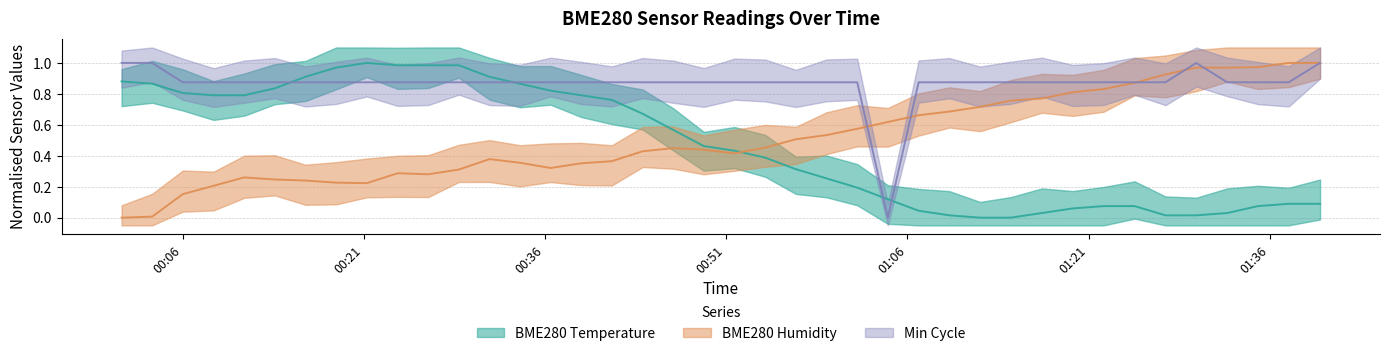

List the labels in order of Min_cycle value, largest first.

2023/04/22 00:00:57, 2023/04/22 00:03:29, 2023/04/22 01:29:55, 2023/04/22 01:40:10, 2023/04/22 00:06:01, 2023/04/22 00:08:34, 2023/04/22 00:11:06, 2023/04/22 00:13:38, 2023/04/22 00:16:10, 2023/04/22 00:18:43, 2023/04/22 00:21:15, 2023/04/22 00:23:48, 2023/04/22 00:26:20, 2023/04/22 00:28:52, 2023/04/22 00:31:24, 2023/04/22 00:33:56, 2023/04/22 00:36:28, 2023/04/22 00:39:00, 2023/04/22 00:41:32, 2023/04/22 00:44:05, 2023/04/22 00:46:37, 2023/04/22 00:49:09, 2023/04/22 00:51:41, 2023/04/22 00:54:14, 2023/04/22 00:56:46, 2023/04/22 00:59:19, 2023/04/22 01:01:51, 2023/04/22 01:06:56, 2023/04/22 01:09:29, 2023/04/22 01:12:01, 2023/04/22 01:14:34, 2023/04/22 01:17:08, 2023/04/22 01:19:42, 2023/04/22 01:22:15, 2023/04/22 01:24:49, 2023/04/22 01:27:22, 2023/04/22 01:32:29, 2023/04/22 01:35:01, 2023/04/22 01:37:34, 2023/04/22 01:04:23